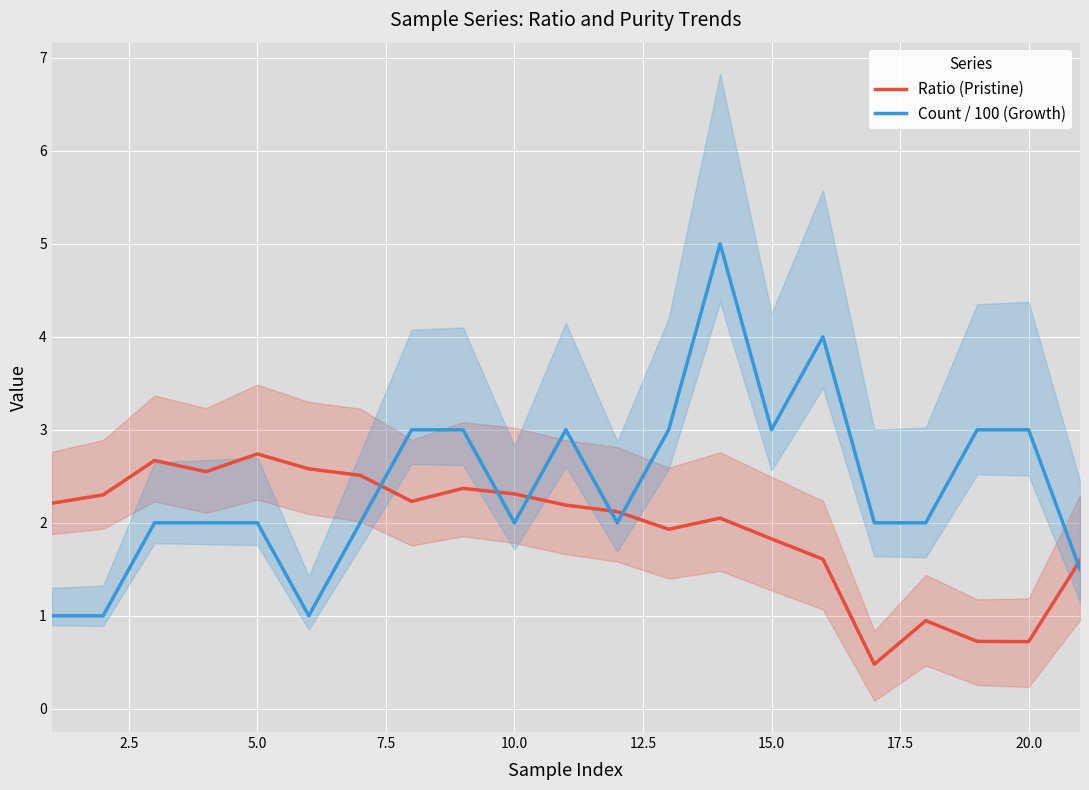

Is it true that Ratio (Pristine) equals 2.3 at 10.0?

True